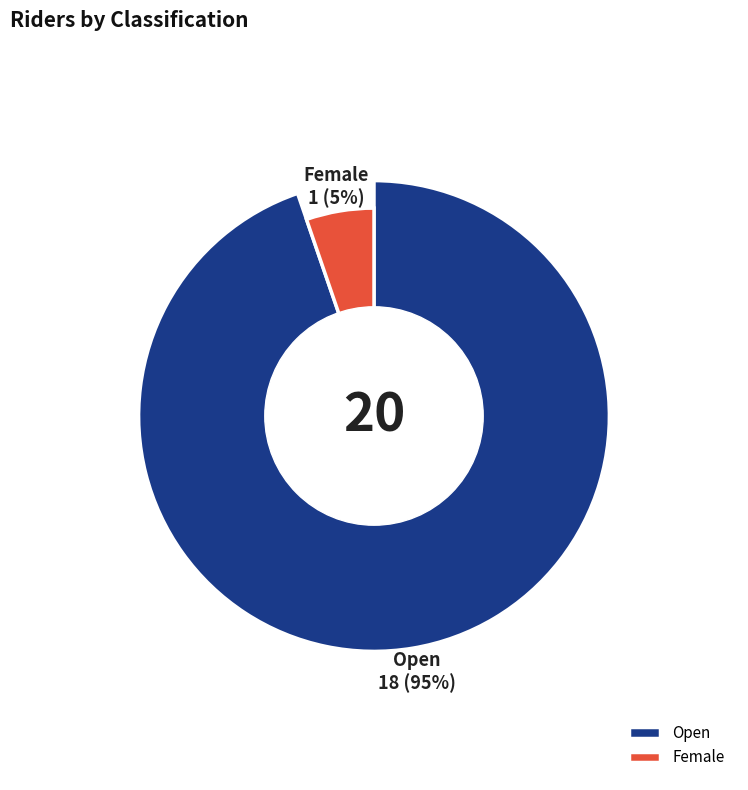

Which category accounts for the majority?

Open